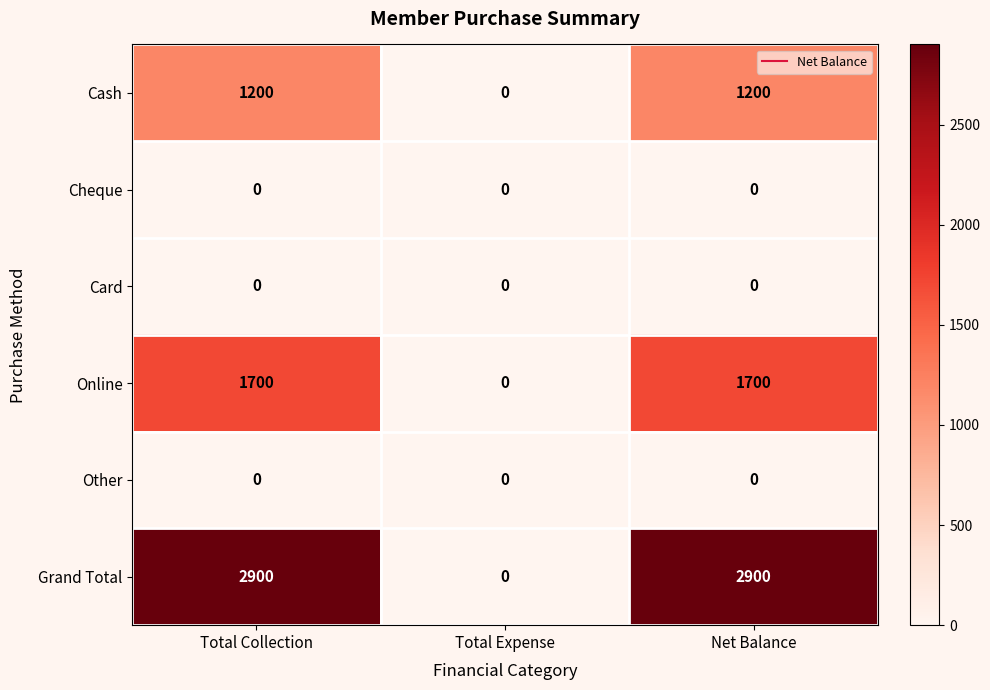

The value of Grand Total at Total Expense is 0. True or false?

True